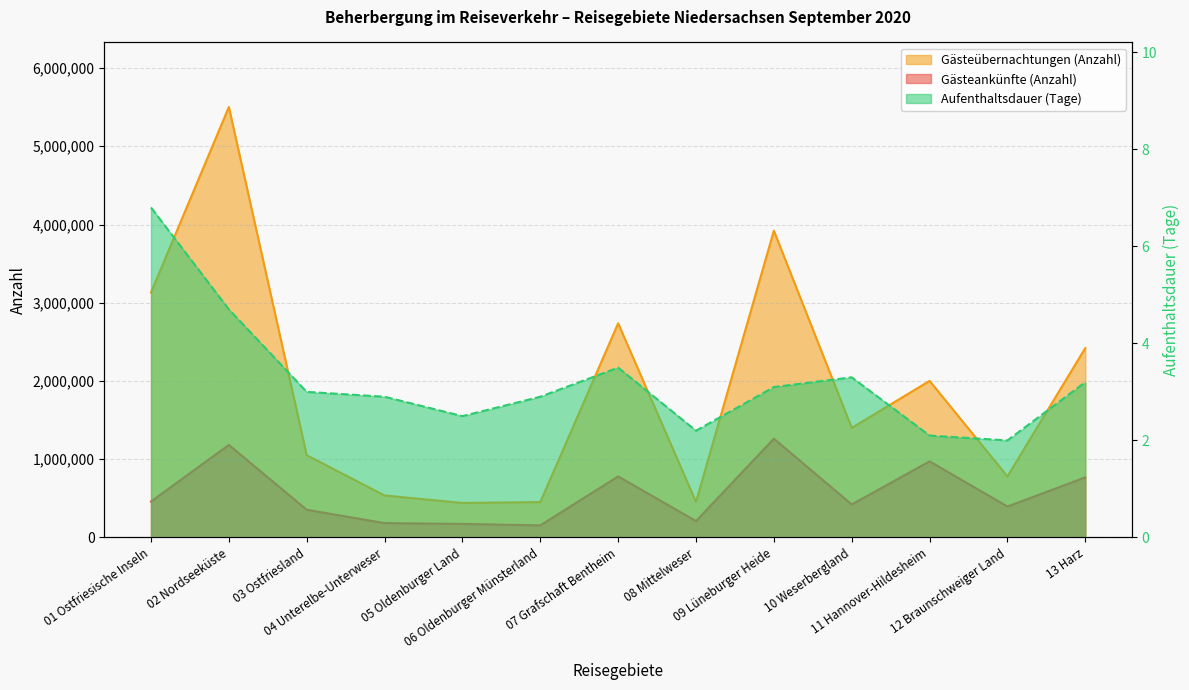

Where is the first local maximum for Gästeübernachtungen (Anzahl)?

02 Nordseeküste